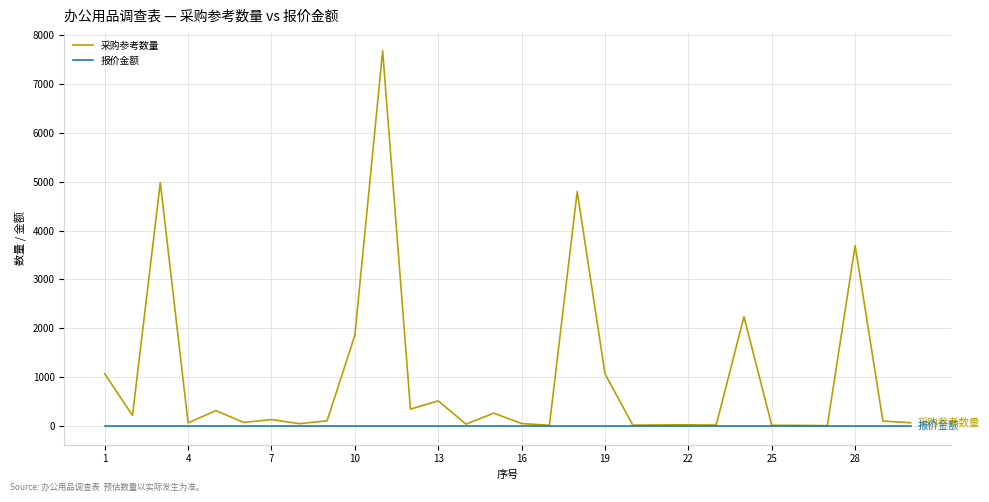

Rank the series by their maximum value, from lowest to highest.

报价金额, 采购参考数量